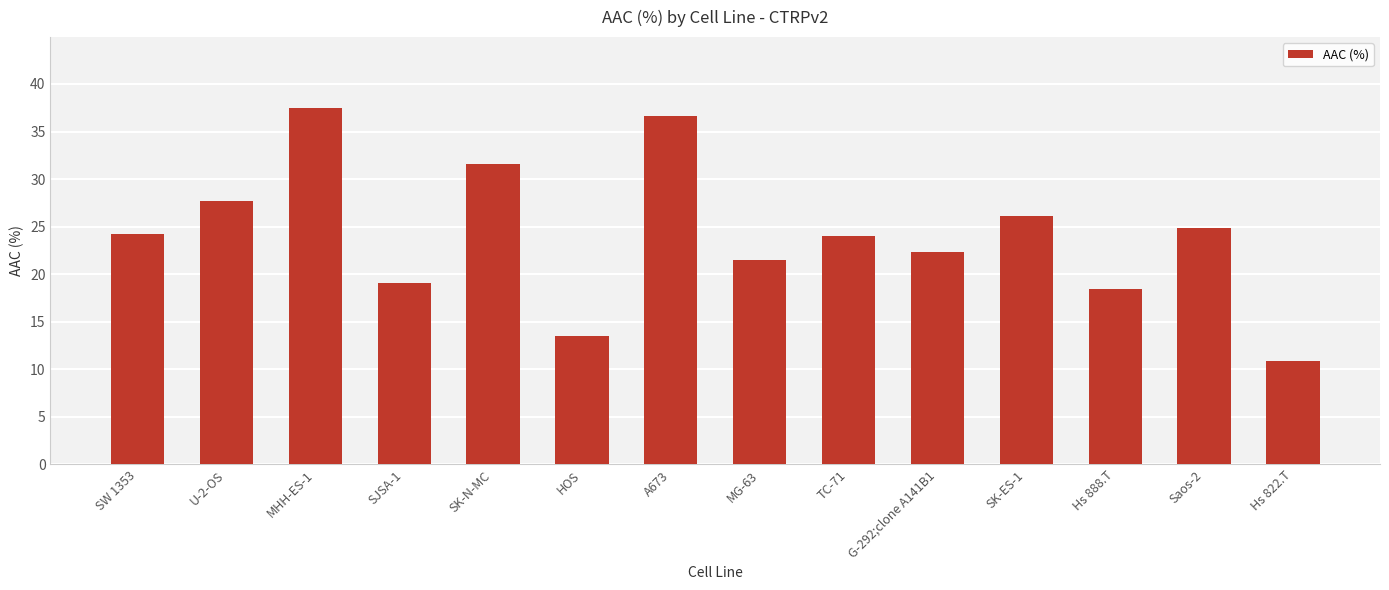

Is it true that the value at A673 is 36.7?

True